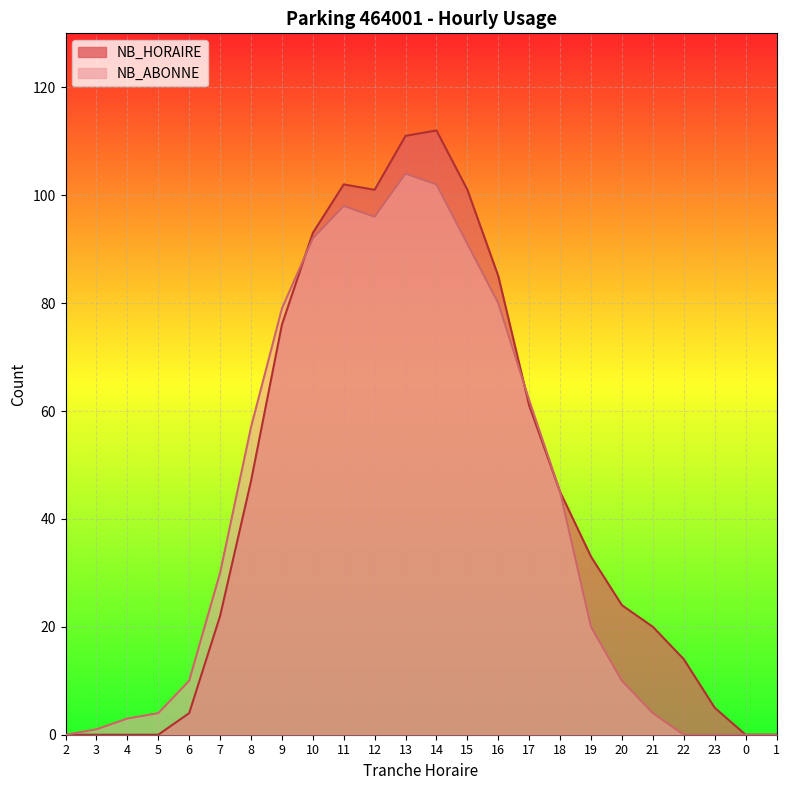

At which category does NB_HORAIRE reach its first local peak?

11